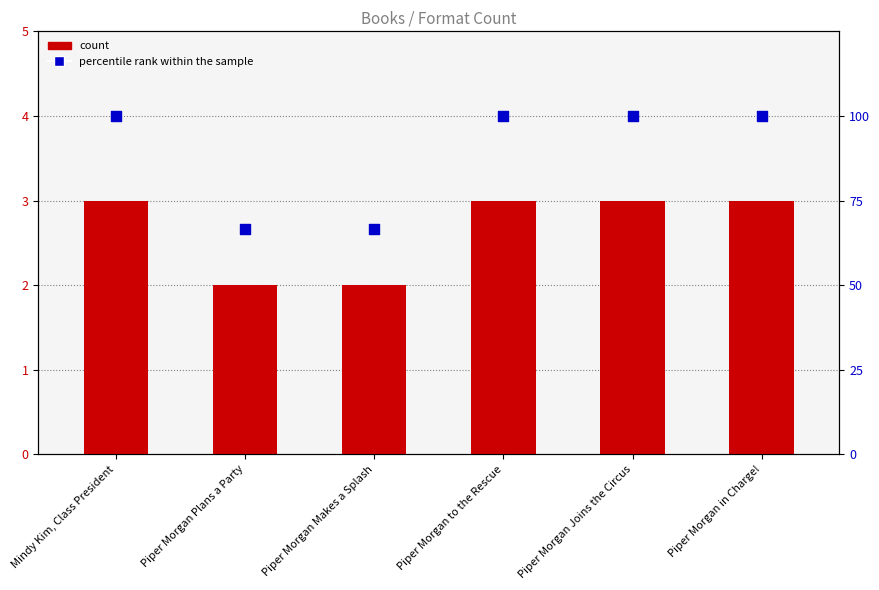

Is the value of count at Piper Morgan in Charge! greater than the value of percentile rank within the sample at Piper Morgan Makes a Splash?

No